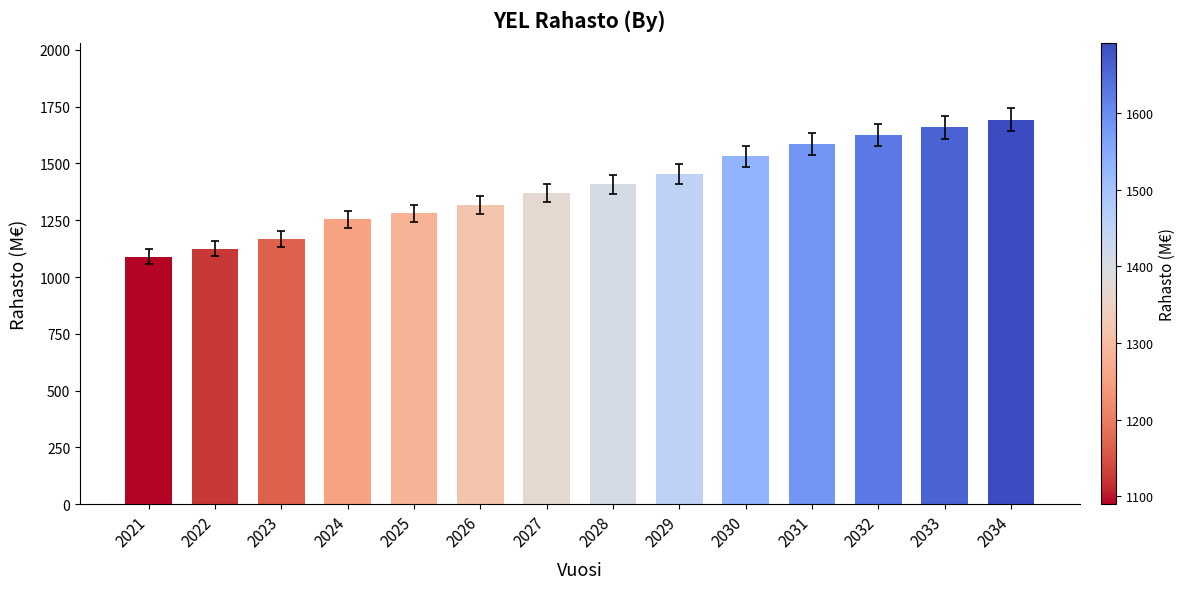

What is the sum of the values at 2034 and 2023?

2857.3